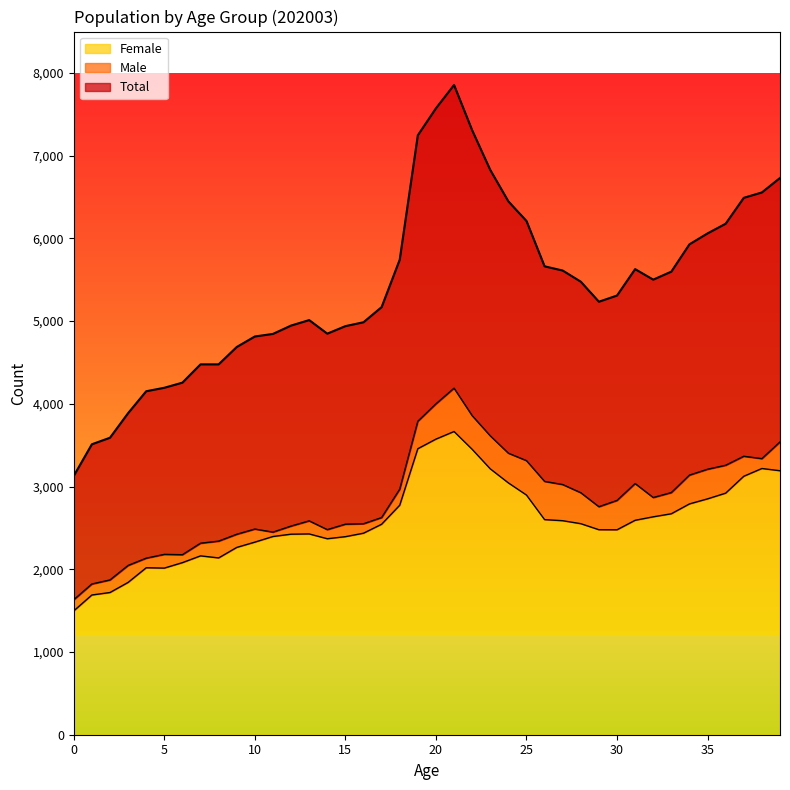

Between 0 and 37, which series saw the biggest shift?

Total